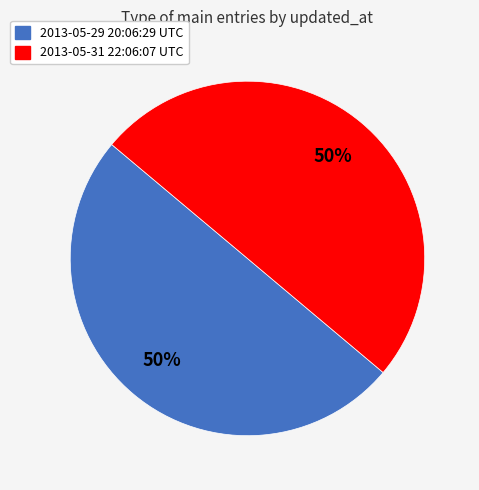

What percentage is the 2013-05-29 20:06:29 UTC slice, to the nearest percent?

50%